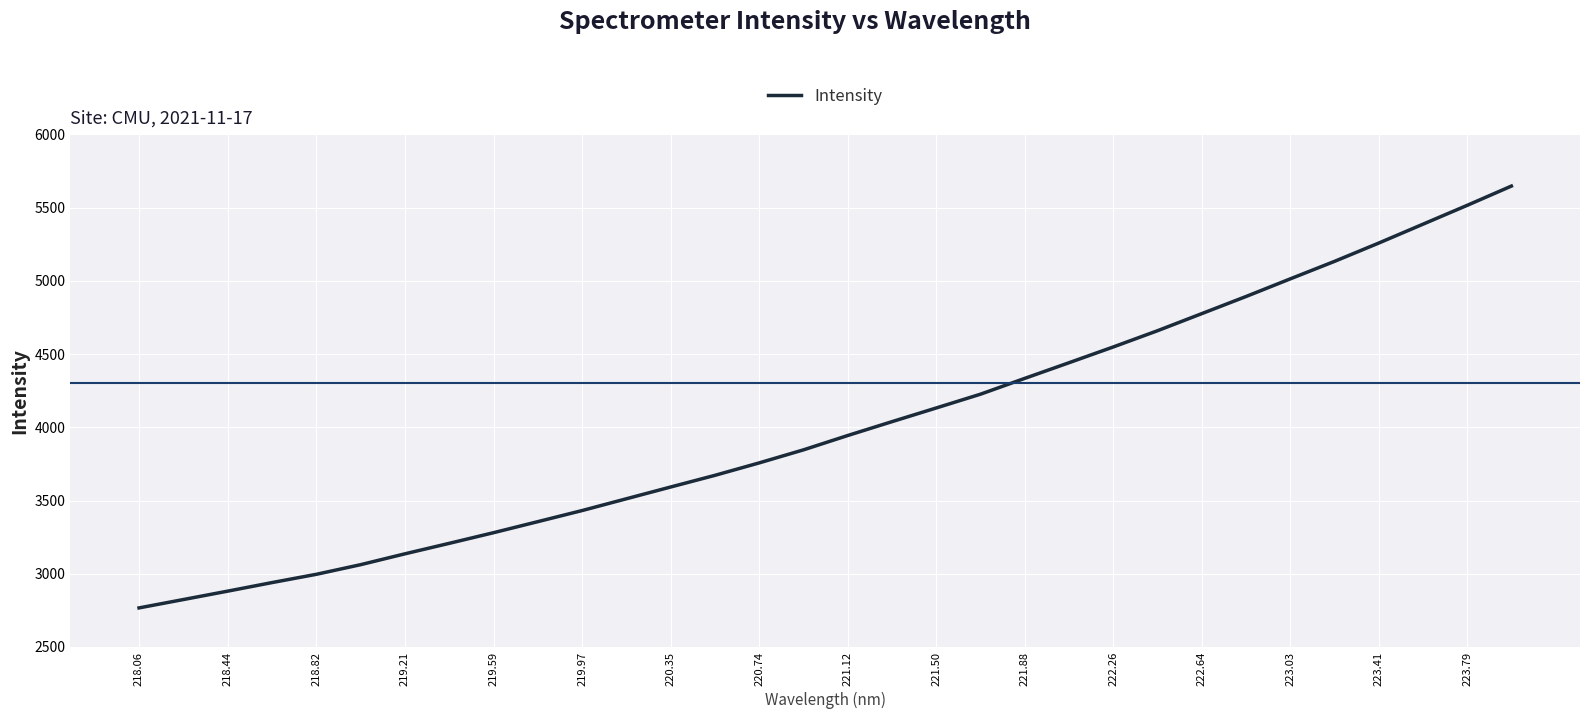

Does the chart display data point markers on the line(s)?

No